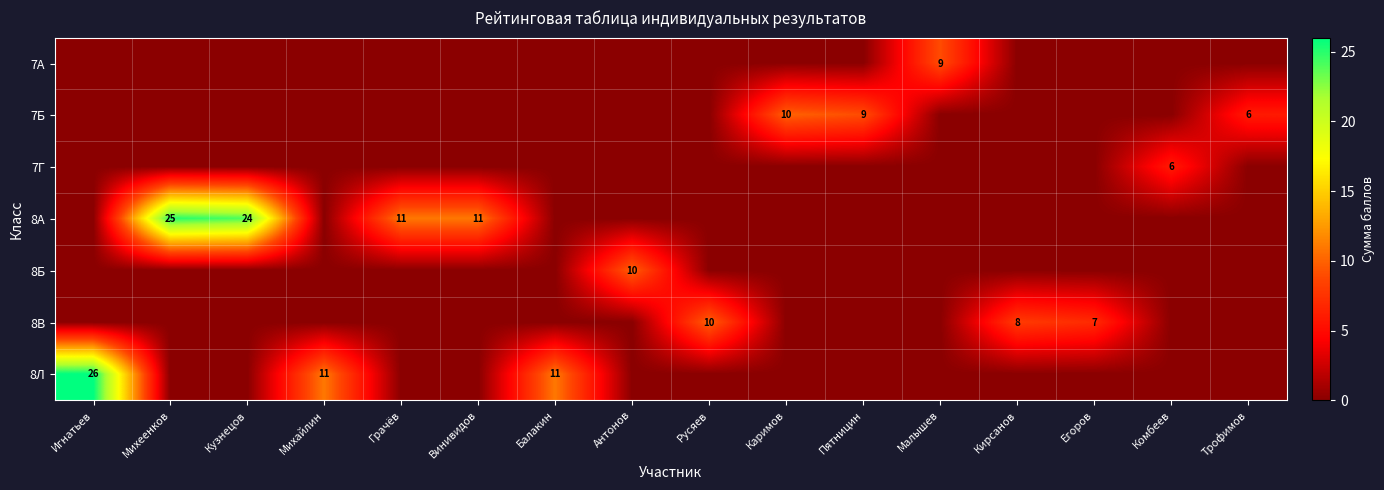

Is it true that row_5 equals -5 at Игнатьев?

False